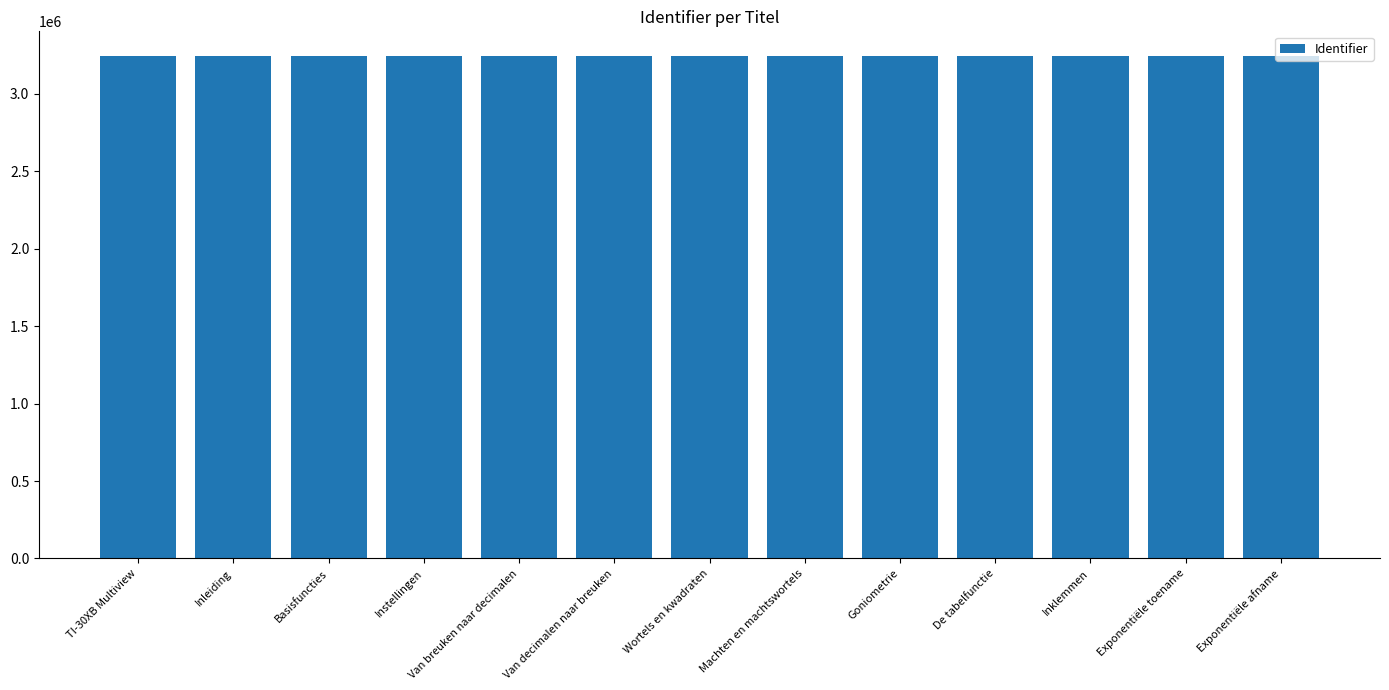

Are the bars horizontal?

No